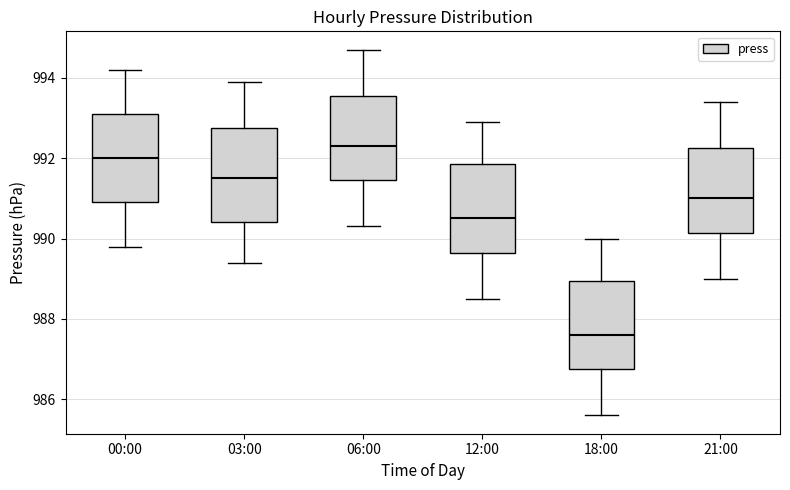

Reading left to right, transcribe this box plot: for each box, give where its median line is, the range the box spans, and where its two whiskers end, as read against the y-axis. The values are not printed on the chart, so give them approximately, as read against the axis.

00:00: median 992.0, box 991.0 to 993.2, whiskers 989.8 to 994.2
03:00: median 991.6, box 990.4 to 992.8, whiskers 989.4 to 994.0
06:00: median 992.4, box 991.4 to 993.6, whiskers 990.4 to 994.8
12:00: median 990.6, box 989.6 to 991.8, whiskers 988.6 to 993.0
18:00: median 987.6, box 986.8 to 989.0, whiskers 985.6 to 990.0
21:00: median 991.0, box 990.2 to 992.2, whiskers 989.0 to 993.4